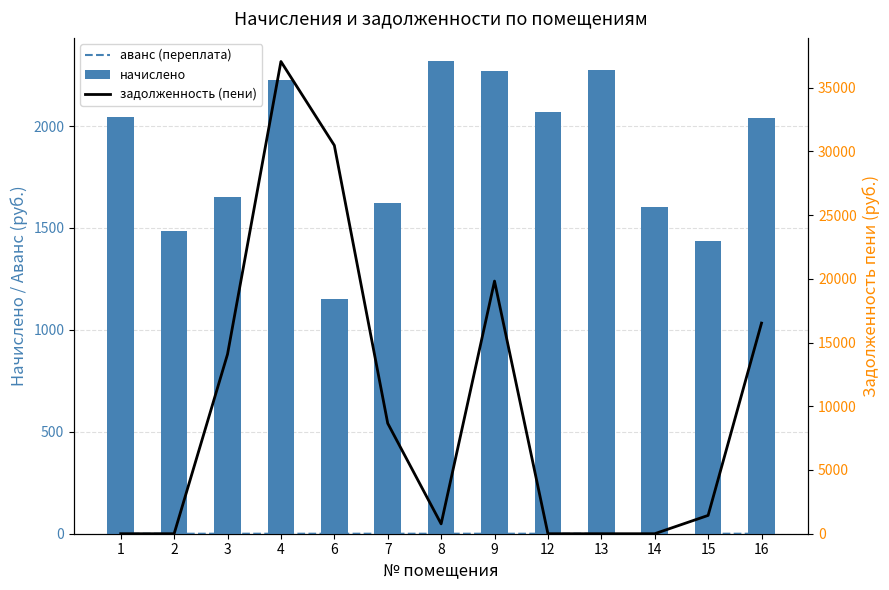

The value of начислено at 16 is 2042.0. True or false?

True